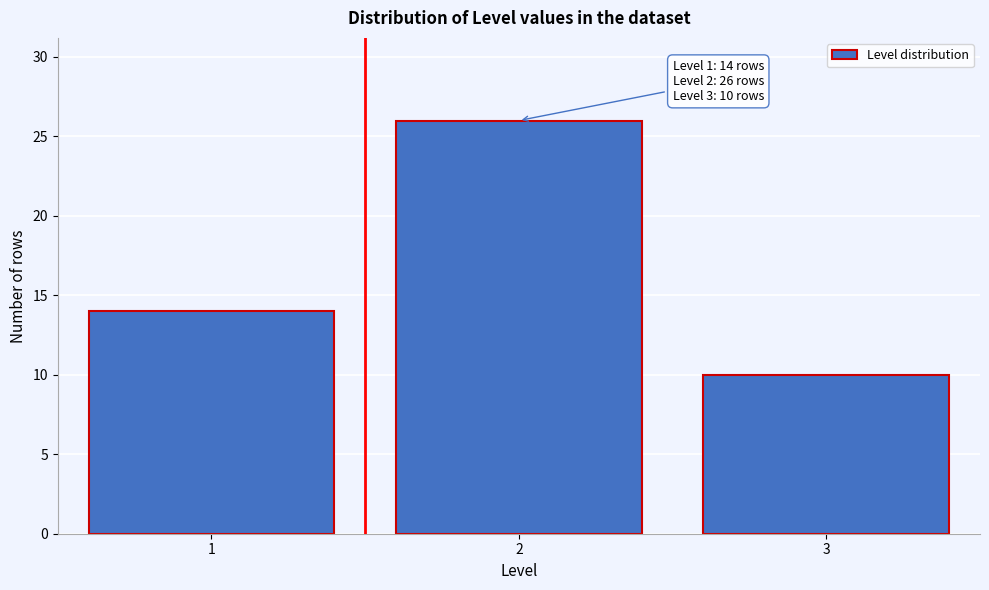

Reading left to right, what are all the values shown in this chart?

14	26	10